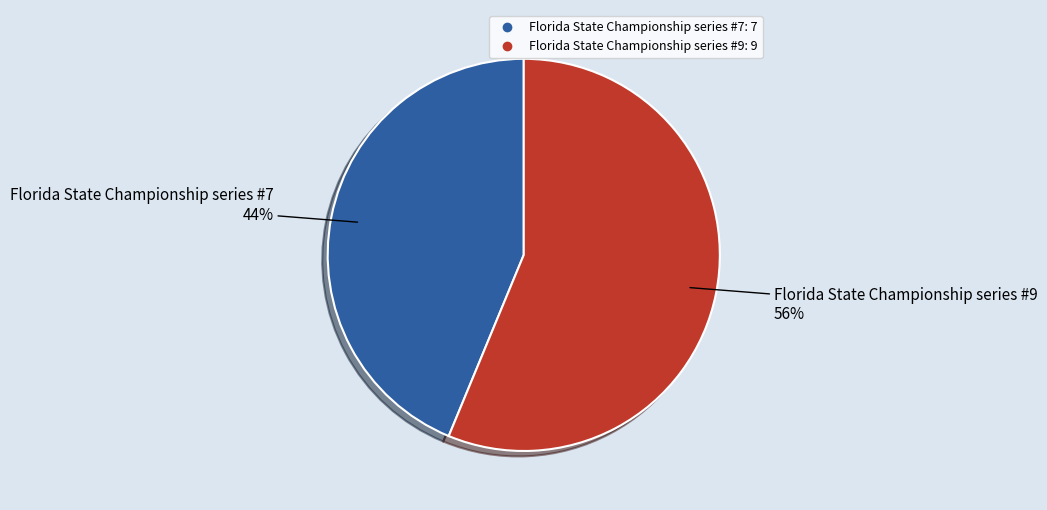

Is it true that Florida State Championship series #7 is 55% of the pie?

False